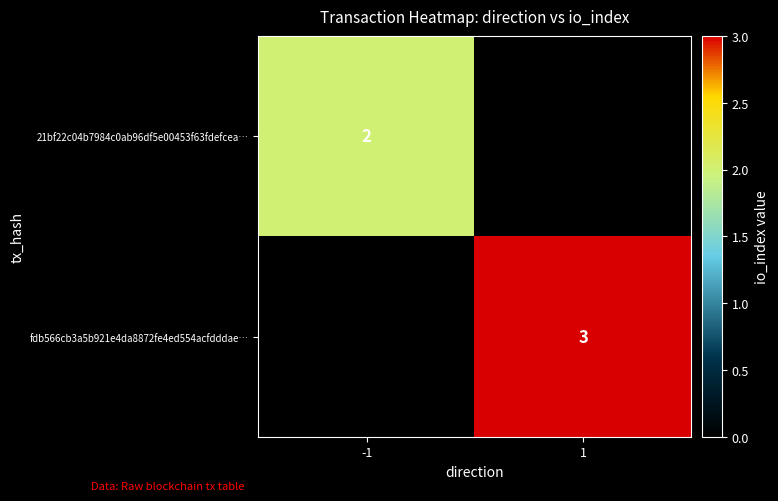

True or false: 21bf22c04b7984c0ab96df5e00453f63fdefcea… has a value of 3 at -1.

False